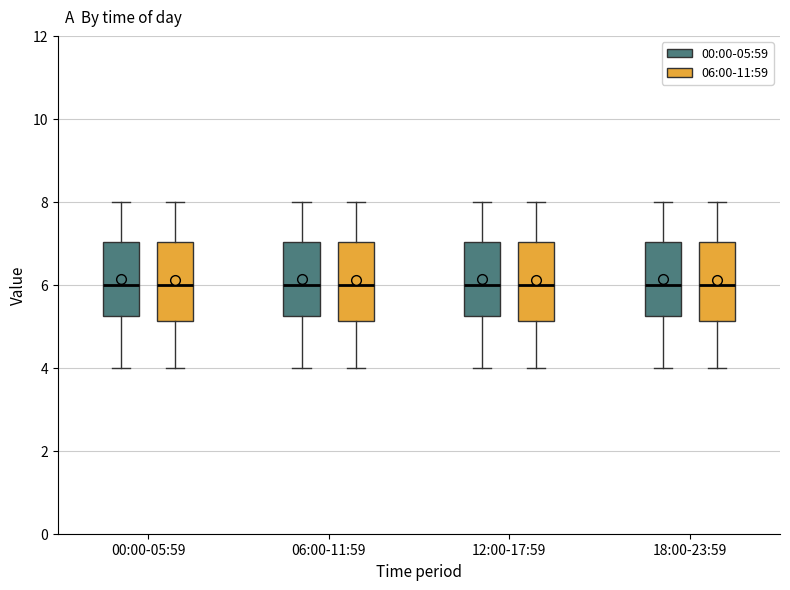

Where does the median line of the box for 00:00-05:59 (00:00-05:59) sit on the y-axis? The values are not printed on the chart, so give them approximately, as read against the axis.

6.0